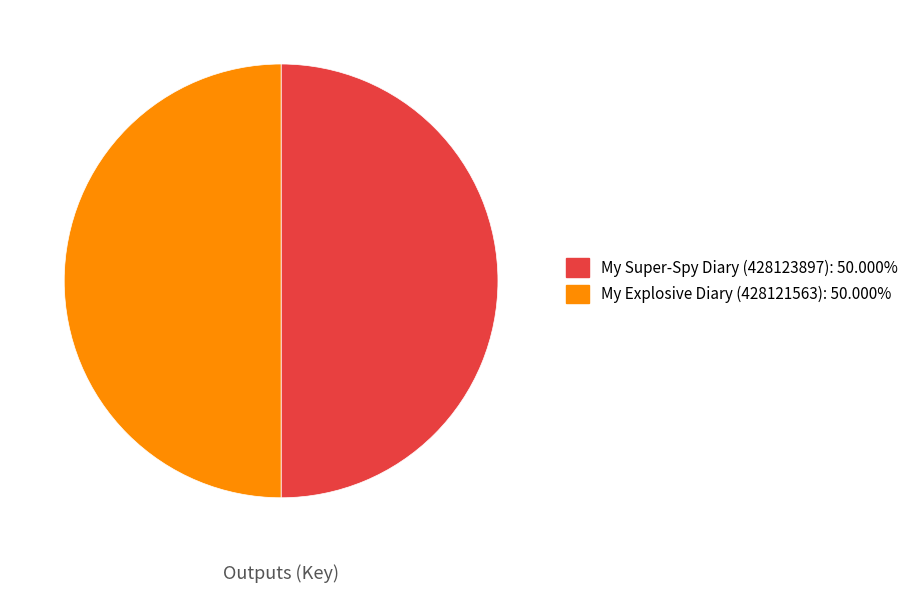

Do My Super-Spy Diary (428123897) and My Explosive Diary (428121563) together represent more than half of the pie?

Yes